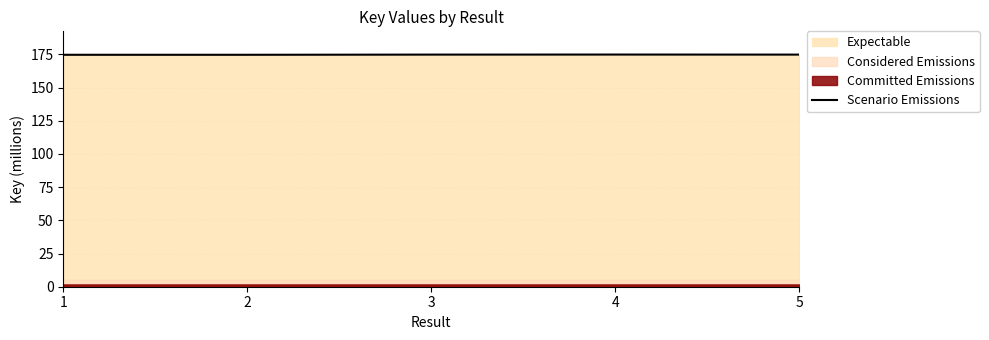

Where is the data nearest to the value 174?

1